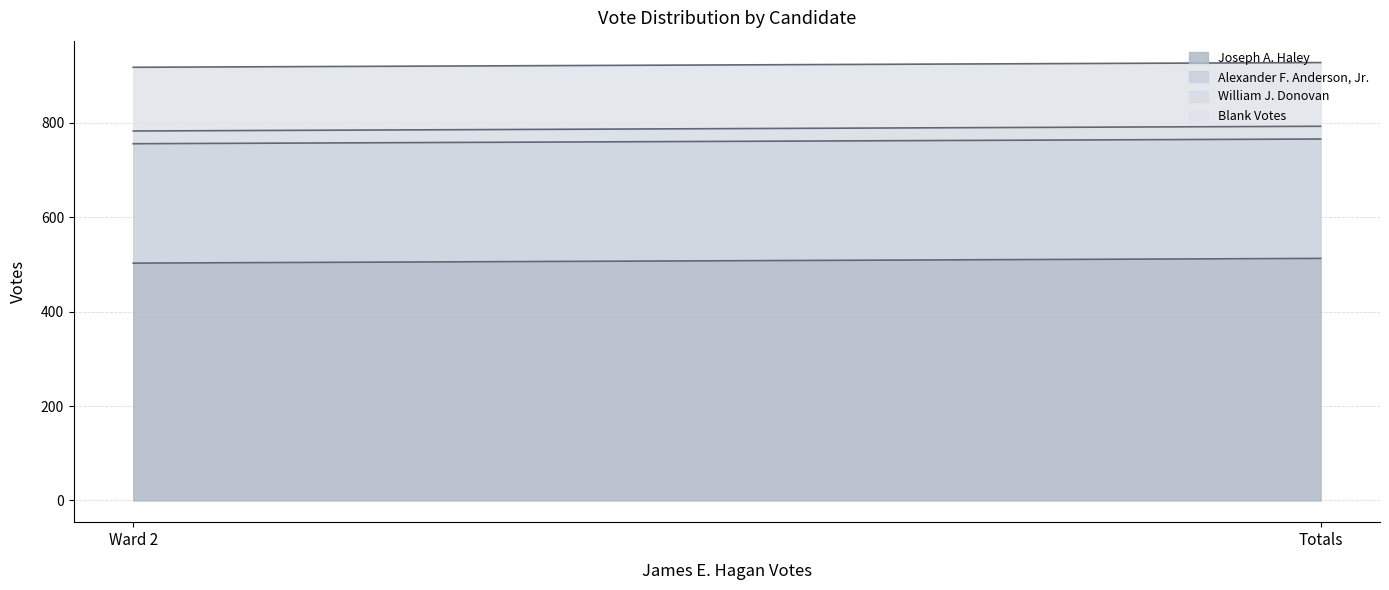

Which series has the largest total across all categories?

Joseph A. Haley